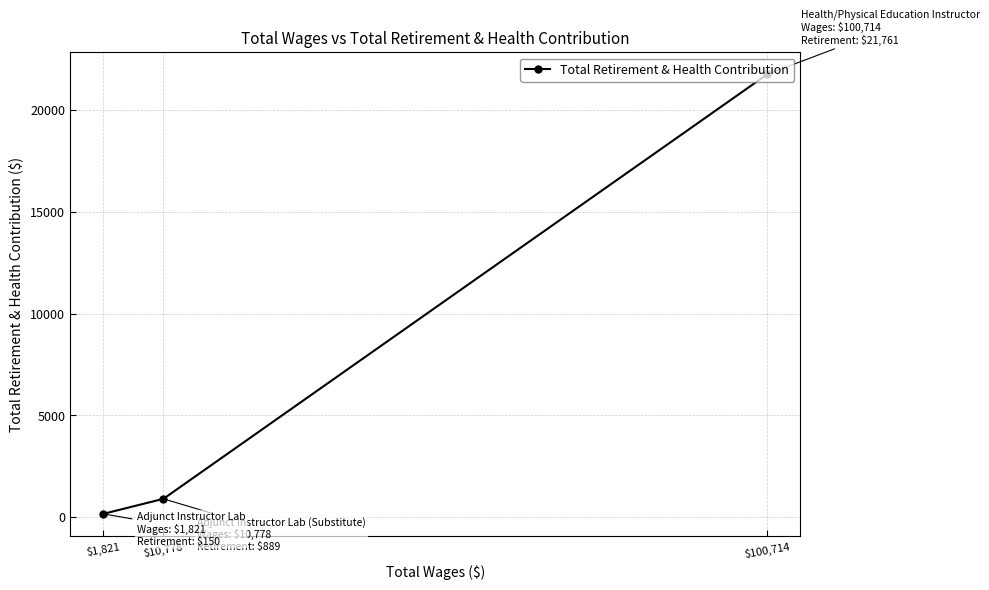

Reading left to right, list all the values displayed in this chart.

$1,821=150	$10,778=889	$100,714=21761